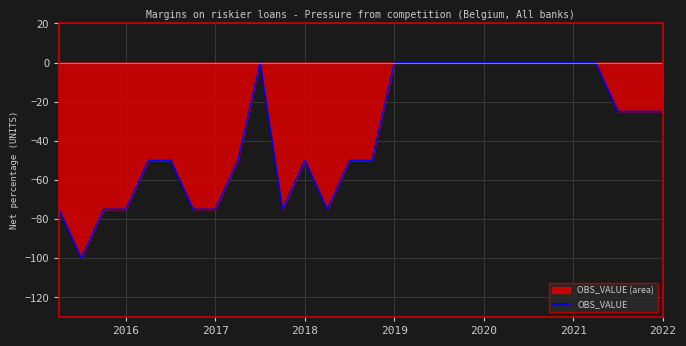

What is the smallest value displayed?

-100